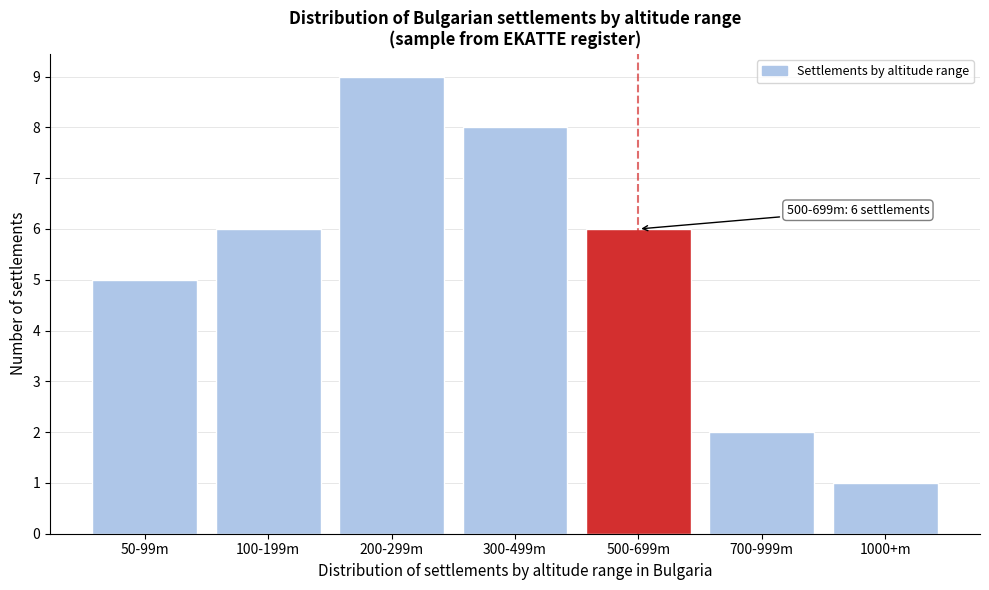

Reading right to left, extract all data points from this chart.

1000+m=1	700-999m=2	500-699m=6	300-499m=8	200-299m=9	100-199m=6	50-99m=5